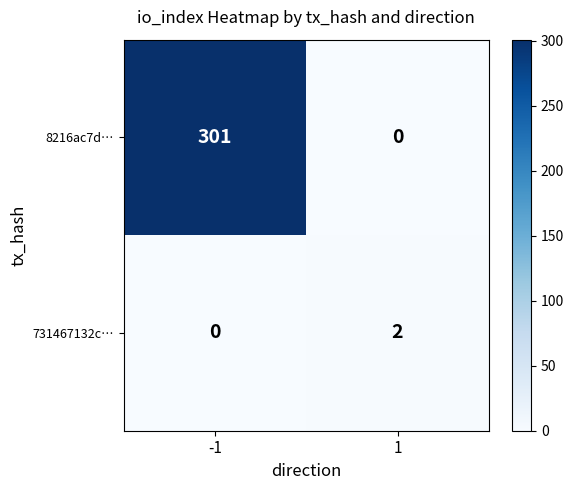

What is the maximum value for 8216ac7d…?

301